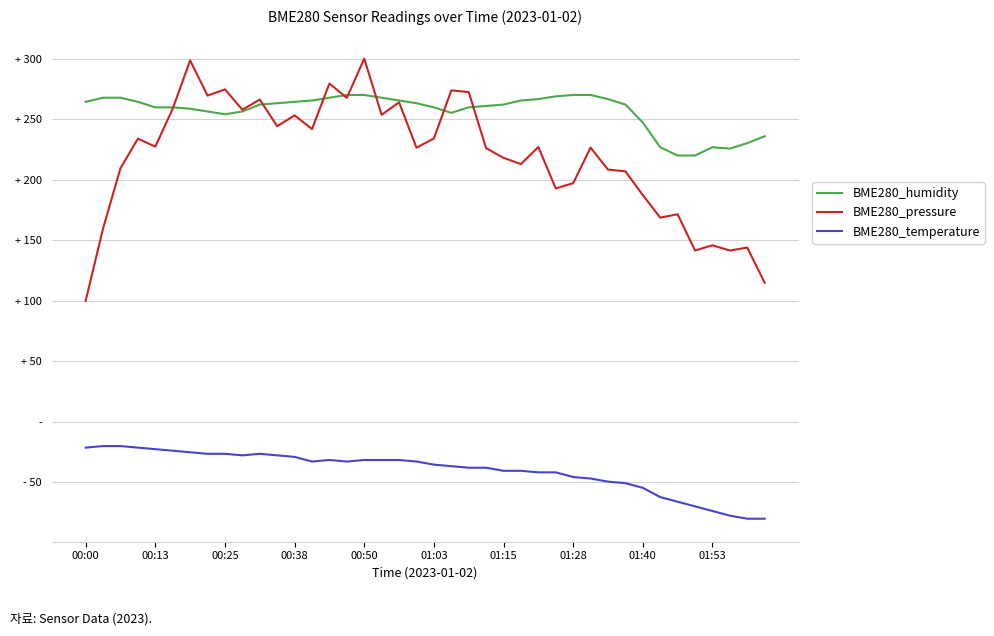

Does the chart display data point markers on the line(s)?

No